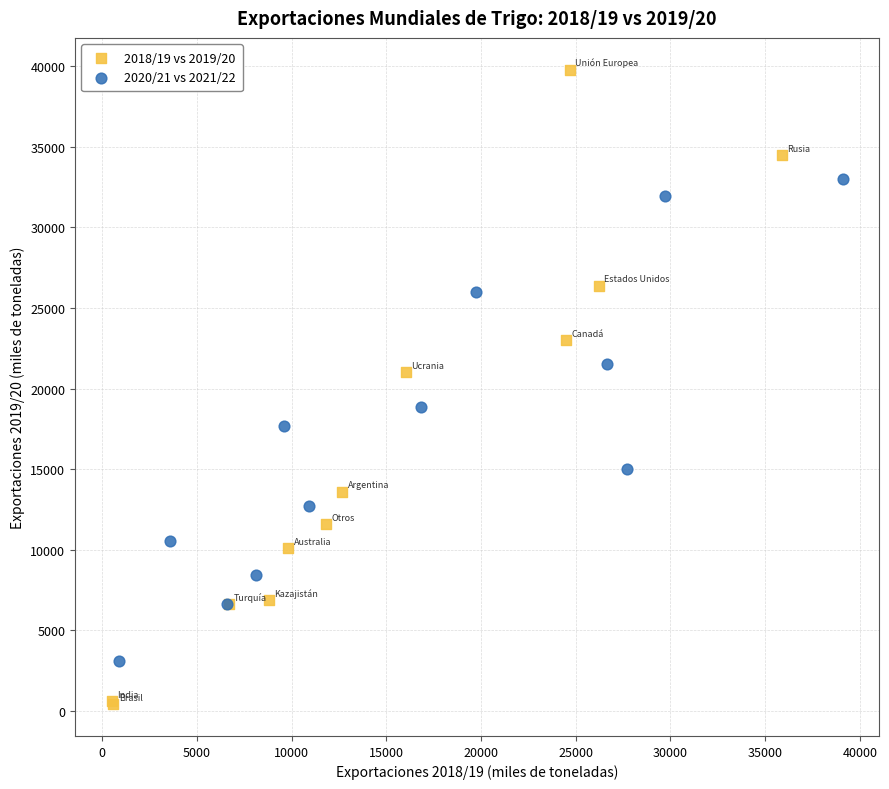

Which series has the largest Y range (max minus min)?

2018/19 vs 2019/20